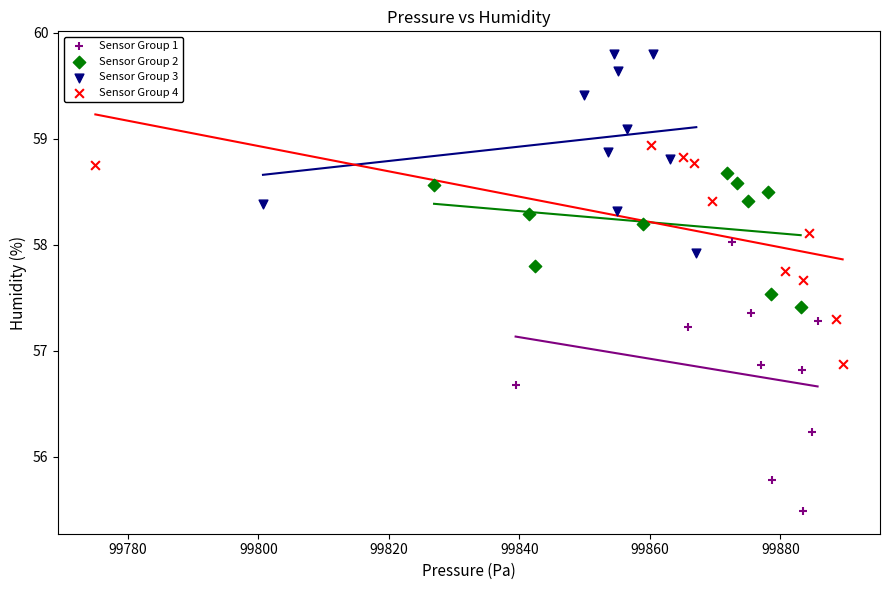

Which series reaches the maximum Y coordinate?

Sensor Group 3